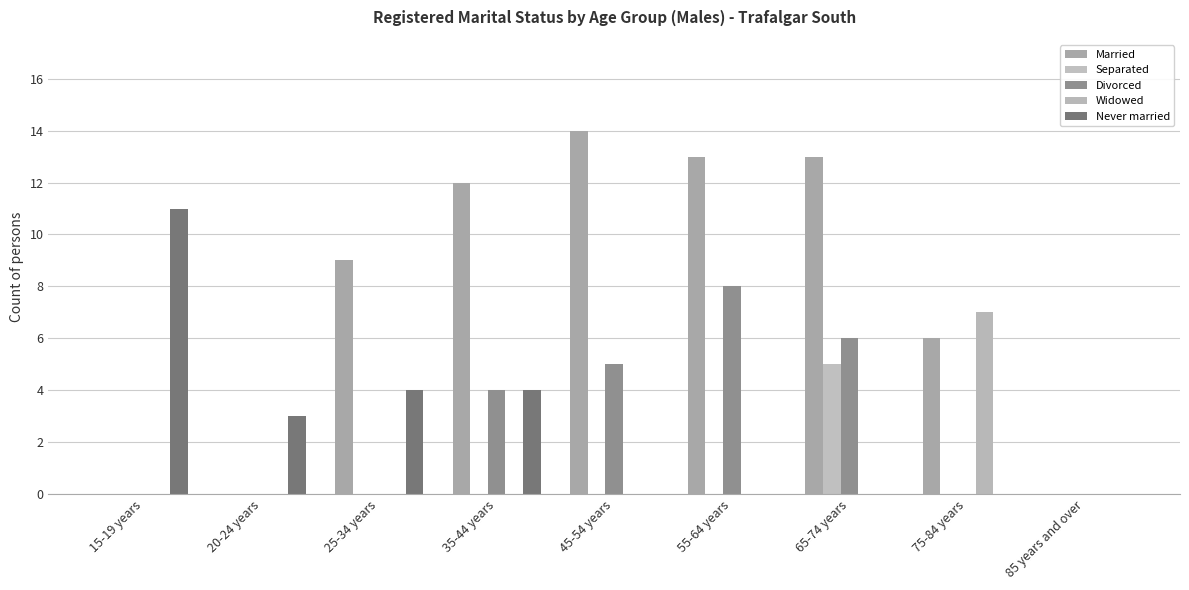

What is the sum of all Separated values?

5